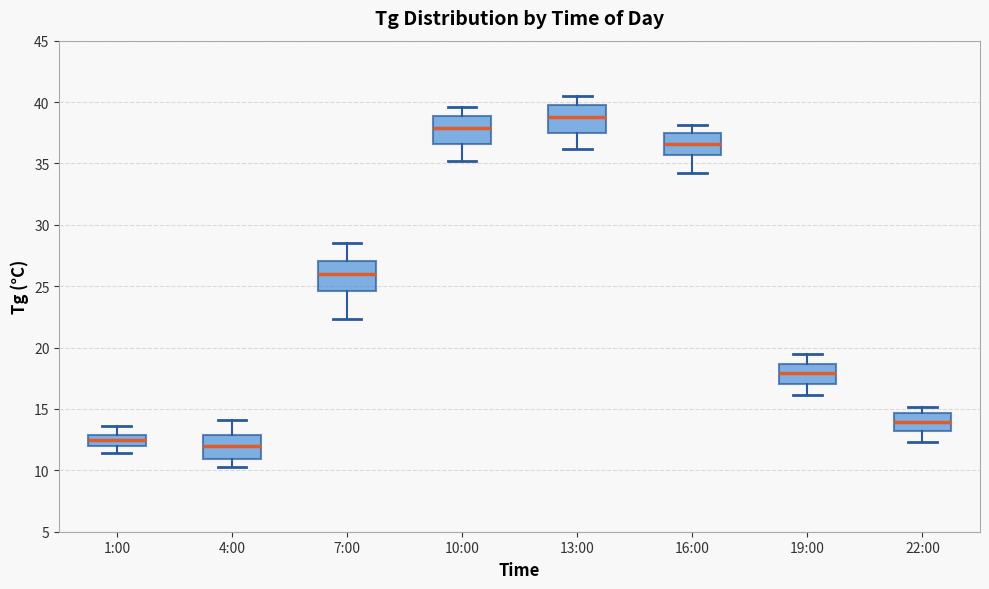

Which box's median line is the highest?

13:00